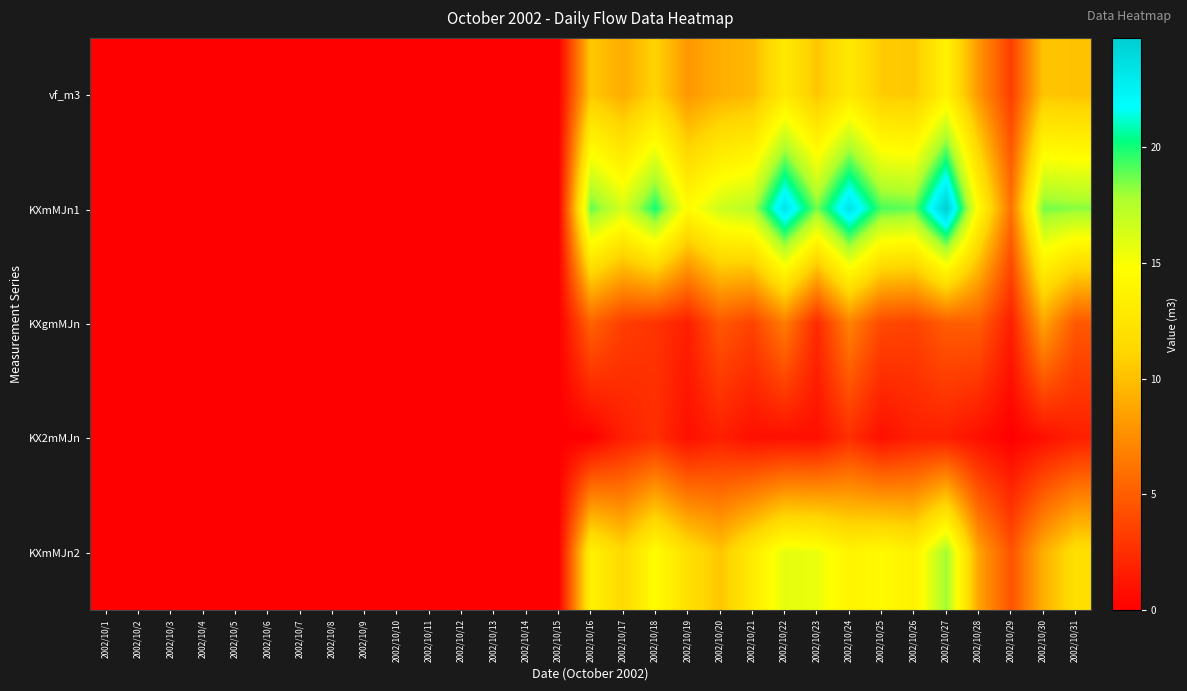

Which has a higher value, 2002/10/13 or 2002/10/21?

2002/10/21